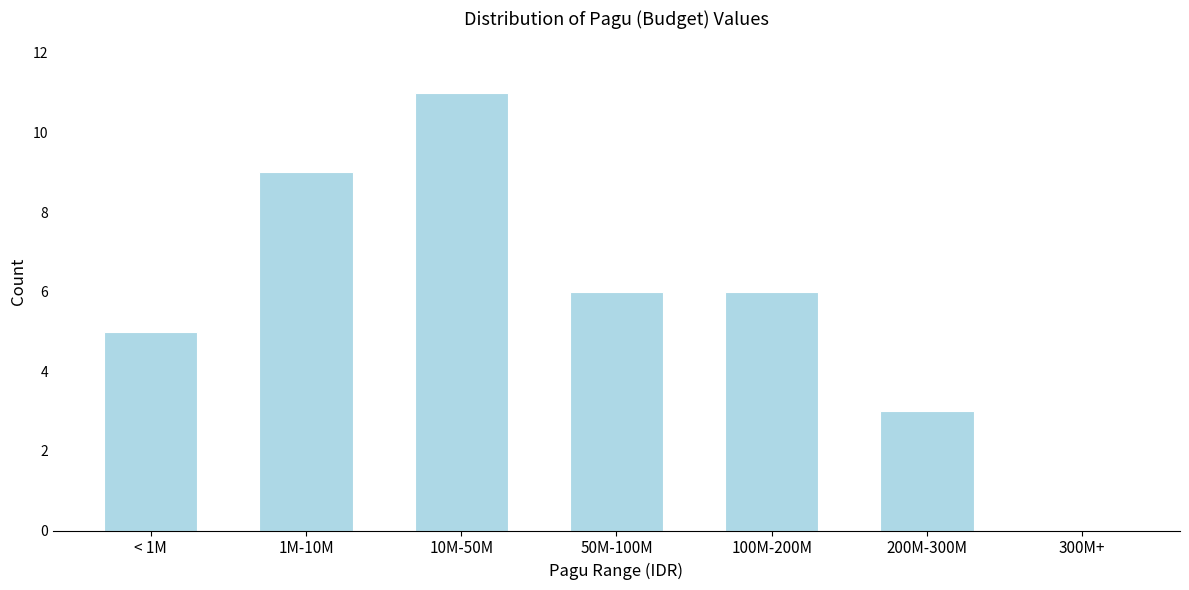

Reading left to right, what are all the values shown in this chart?

< 1M=5	1M-10M=9	10M-50M=11	50M-100M=6	100M-200M=6	200M-300M=3	300M+=0